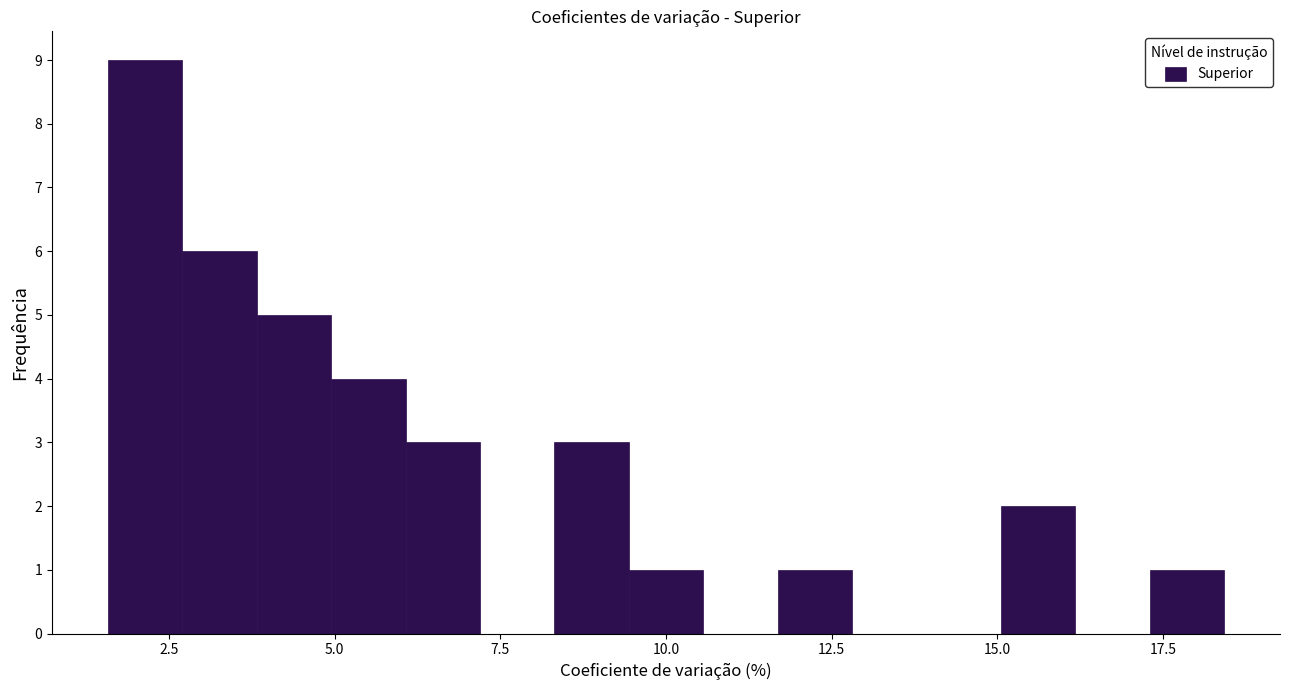

Read against the x-axis, roughly where is the centre of the tallest bar?

2.0